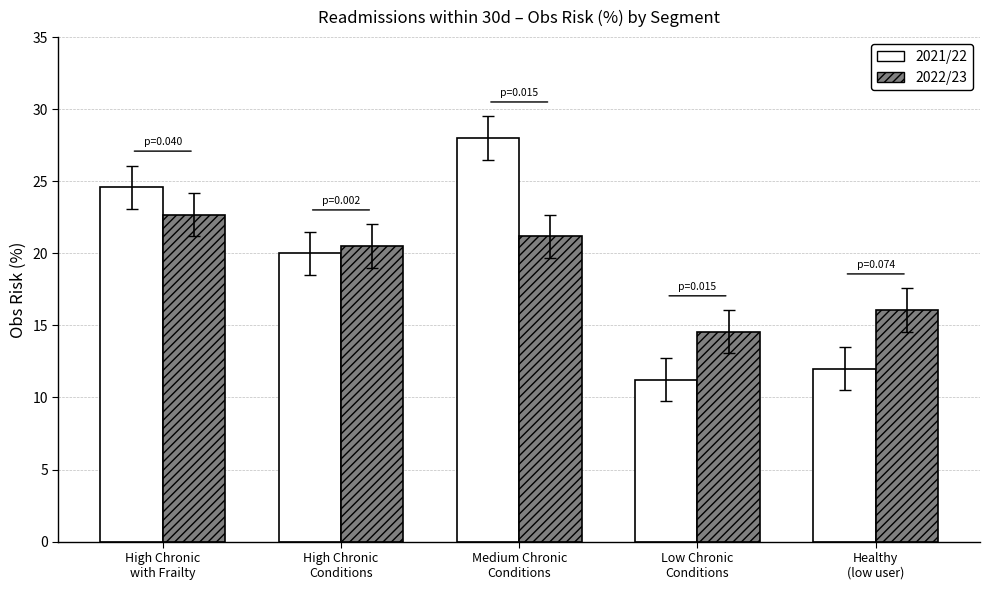

Count the number of data series in this chart.

2